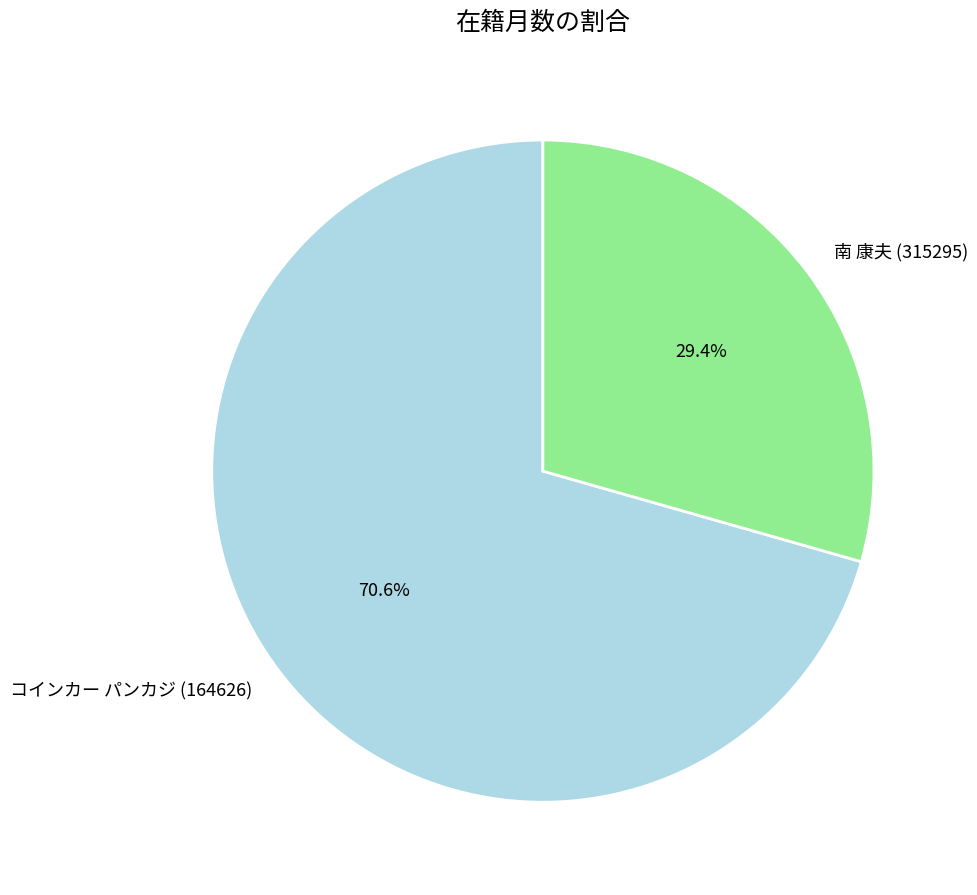

To the nearest percent, what percentage of the pie is 南 康夫 (315295)?

29%